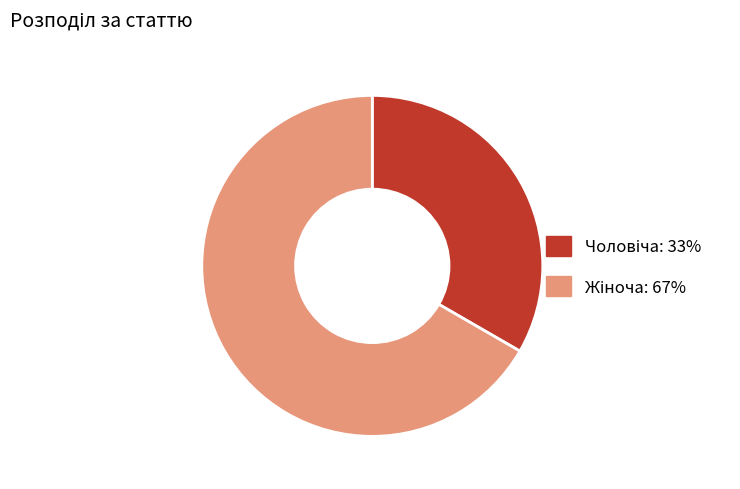

How many segments does this pie chart have?

2